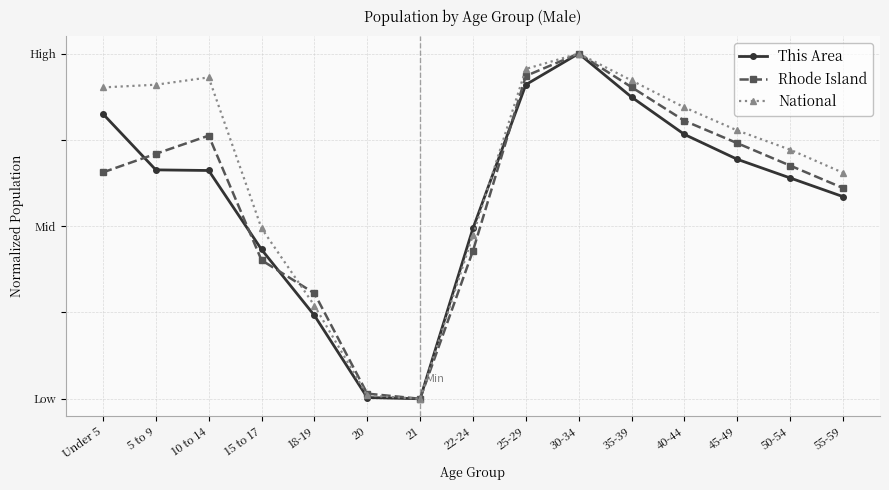

Between 40-44 and 25-29, which is larger?

25-29